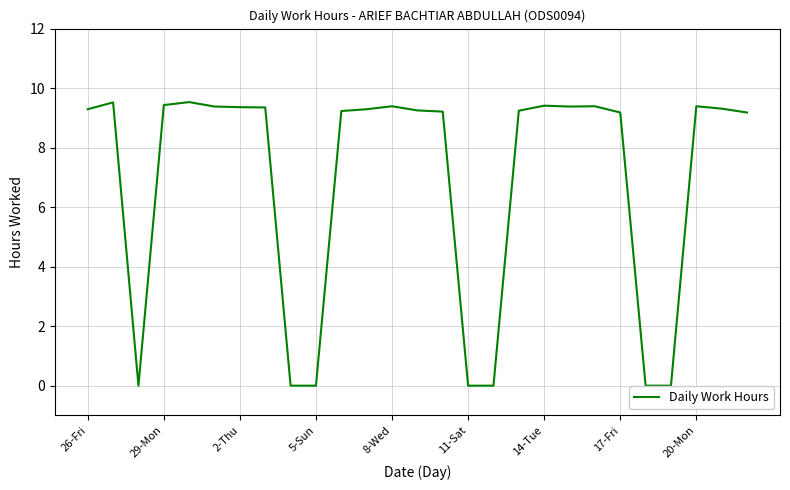

What is the greatest value displayed?

9.5